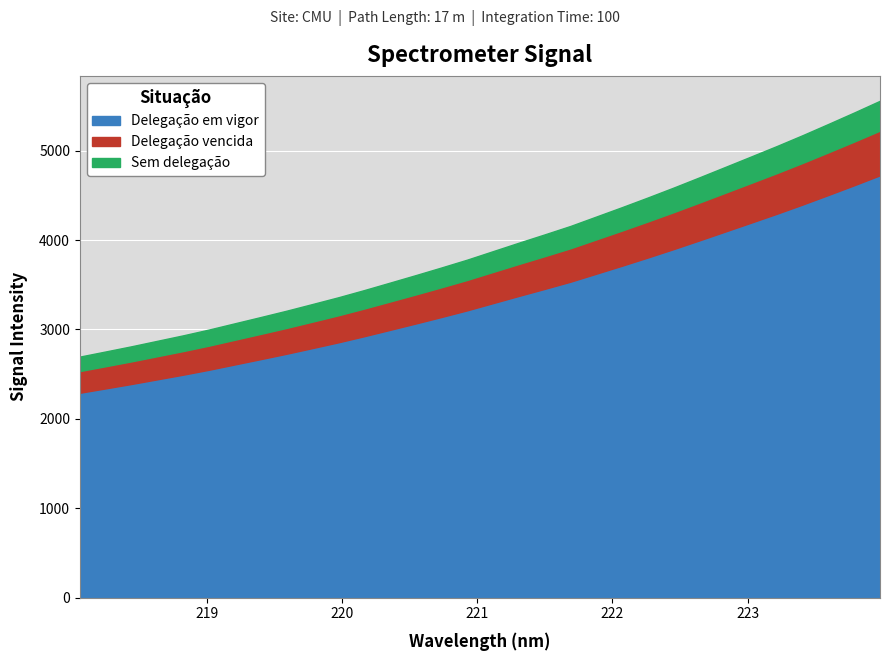

At which label is the value closest to 4127?

221.6902